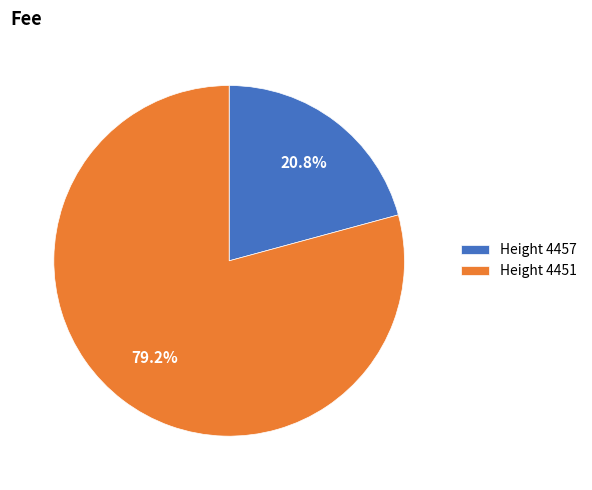

What percentage do Height 4457 and Height 4451 together represent?

100.0%